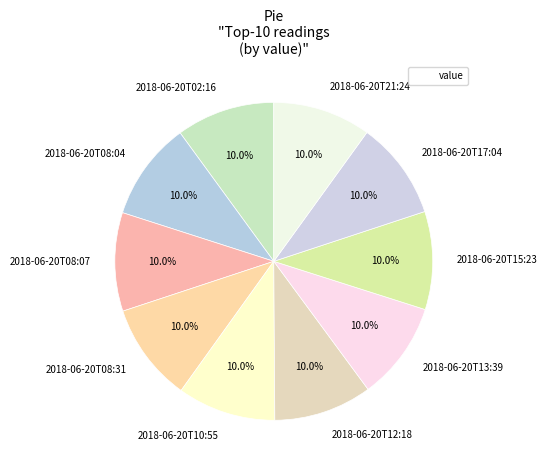

Do 2018-06-20T02:16 and 2018-06-20T08:31 together represent more than half of the pie?

No